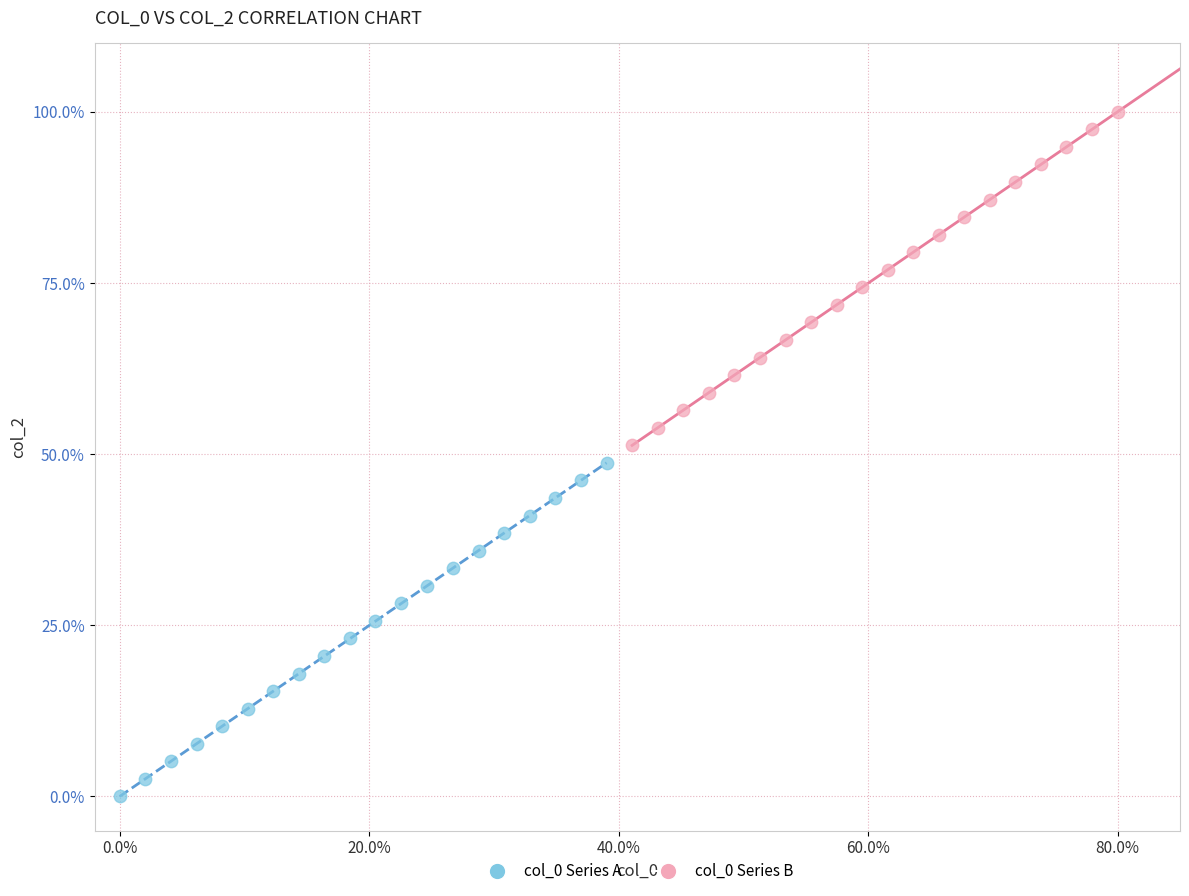

Which series contains the highest Y value?

col_0 Series B